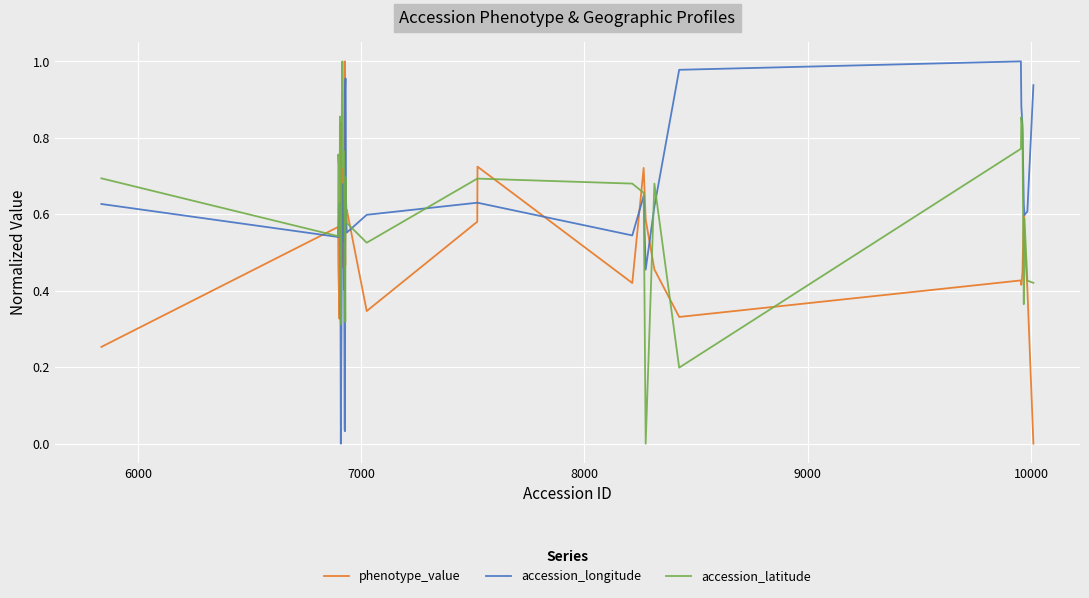

Rank the series by their average value, from highest to lowest.

accession_latitude, accession_longitude, phenotype_value